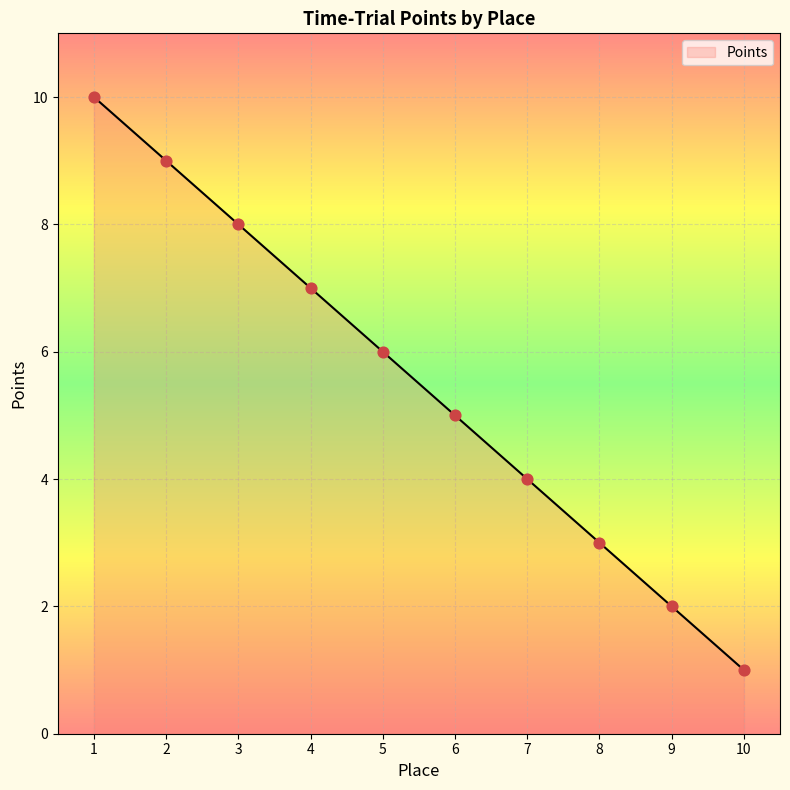

What is the ratio of the value at 3 to the value at 7?

2.0